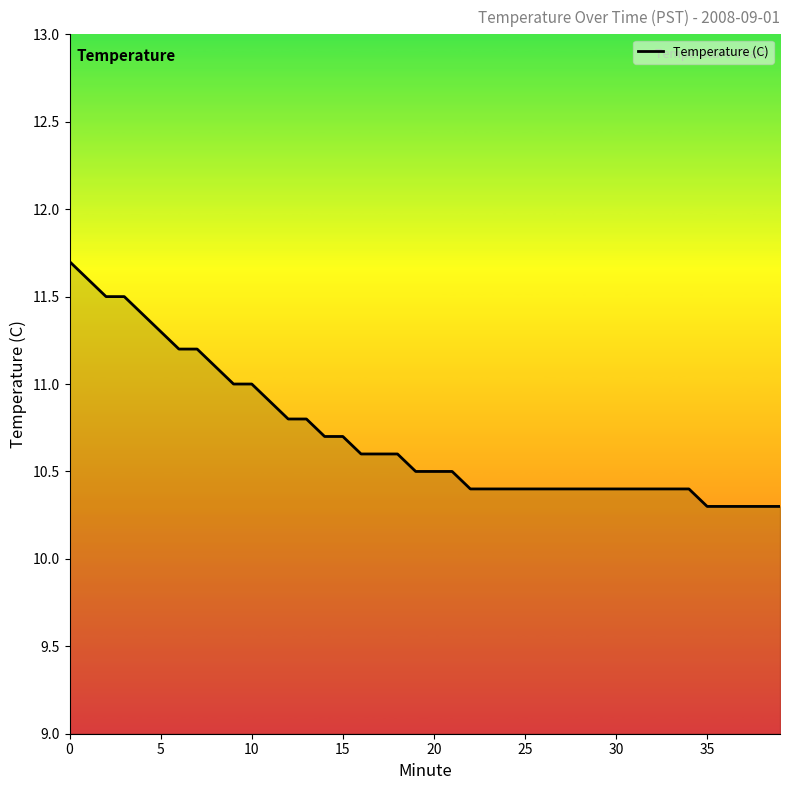

What is the greatest value displayed?

11.7